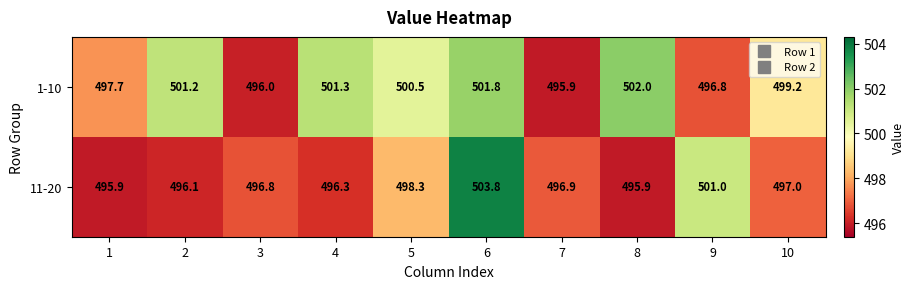

Reading left to right, what are all the values shown in this chart?

1-10: 1=497.7	2=501.2	3=496.0	4=501.3	5=500.5	6=501.8	7=495.9	8=502.0	9=496.8	10=499.2
11-20: 1=495.9	2=496.1	3=496.8	4=496.3	5=498.3	6=503.8	7=496.9	8=495.9	9=501.0	10=497.0